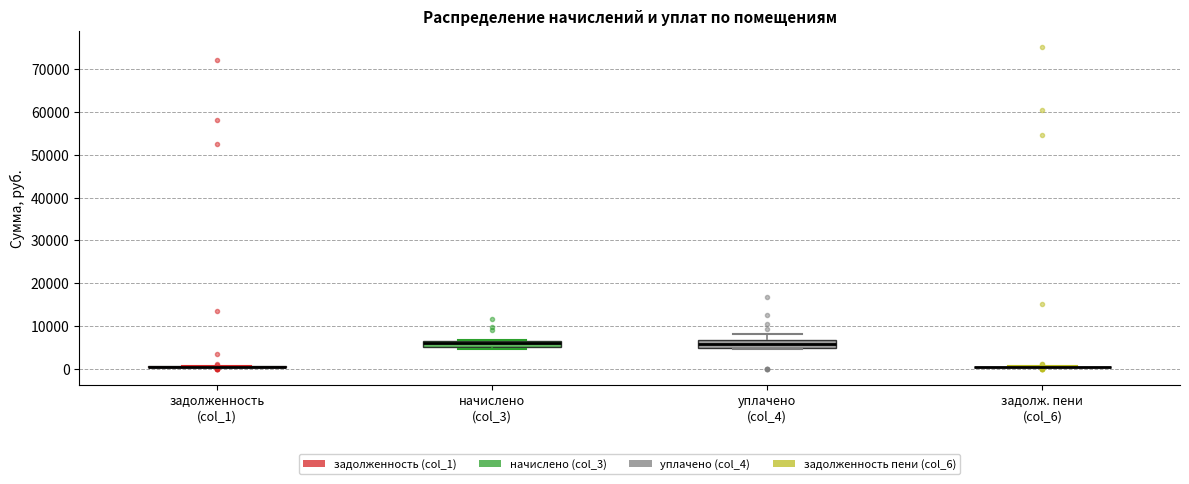

Where does the upper whisker of the box for уплачено (col_4) end on the y-axis? The values are not printed on the chart, so give them approximately, as read against the axis.

8000